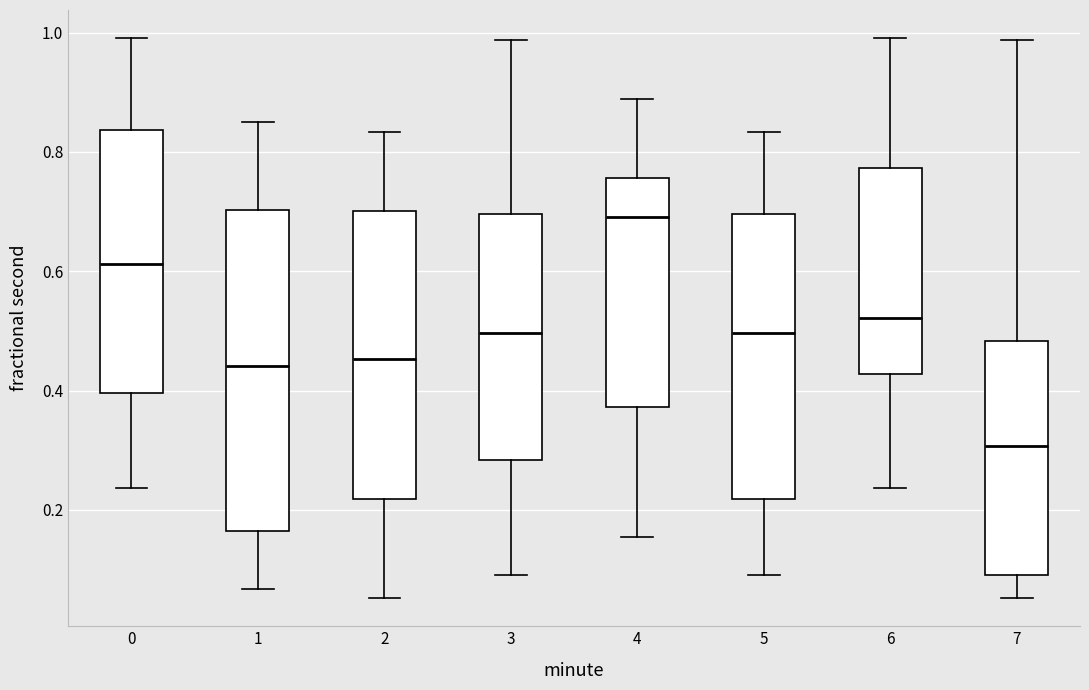

Where does the upper whisker of the box at x = 4 end on the y-axis? The values are not printed on the chart, so give them approximately, as read against the axis.

0.88